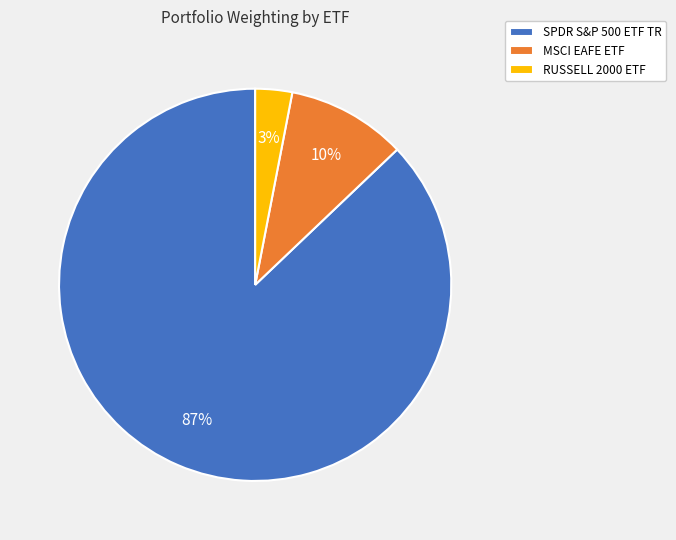

Which category accounts for the majority?

SPDR S&P 500 ETF TR